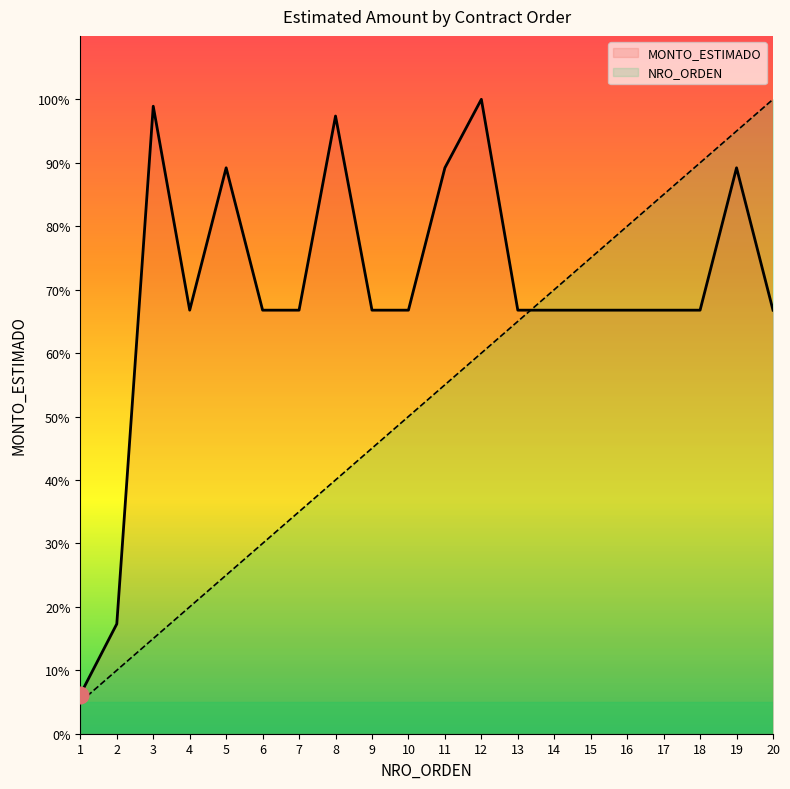

What is the spread (max minus min) of values at 19?

5.8